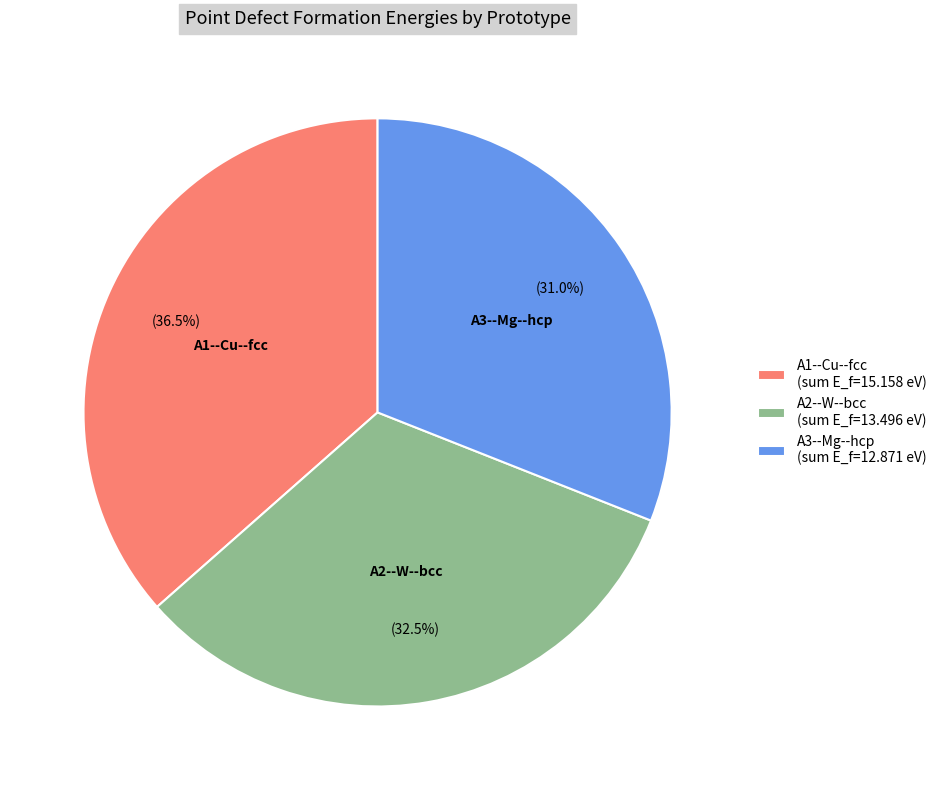

Approximately how many times larger is the value at A2--W--bcc compared to A3--Mg--hcp?

1.0